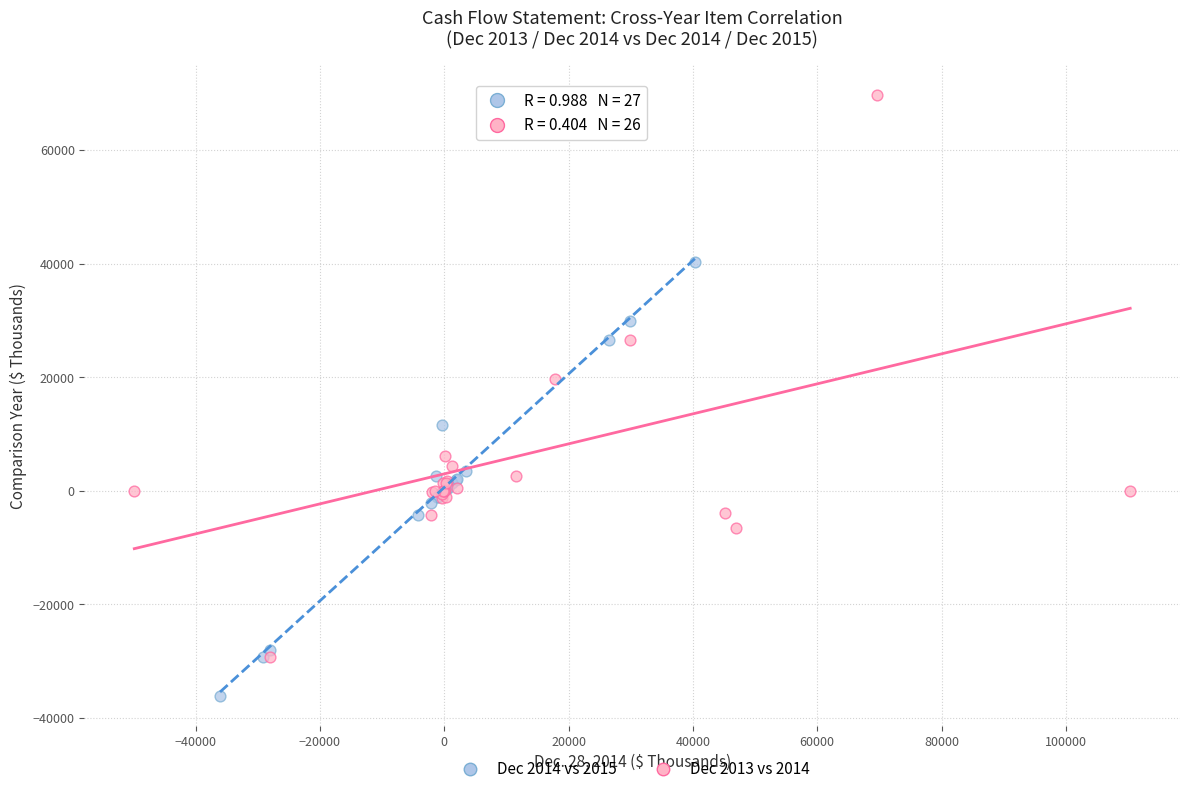

Which series reaches the minimum Y coordinate?

Dec 2014 vs 2015